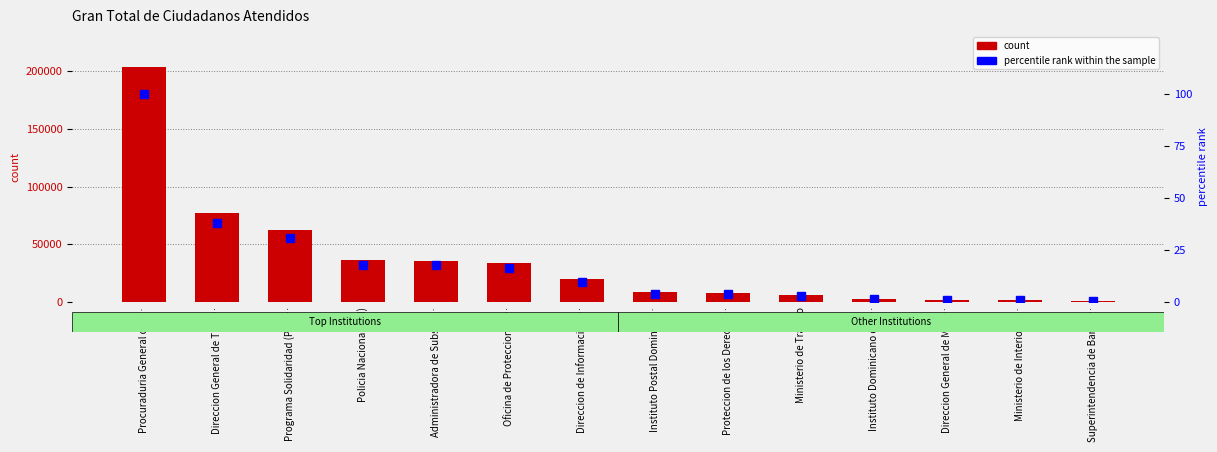

What is the average value of the count series?

35485.1